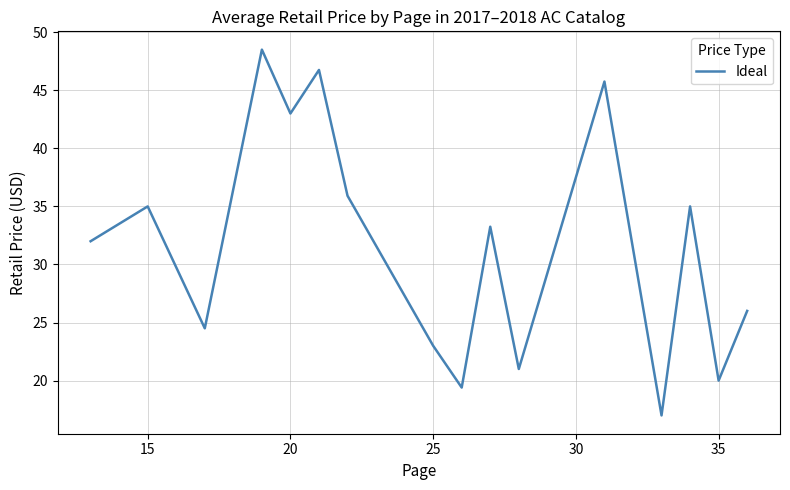

What is the difference between the maximum and minimum values?

31.5